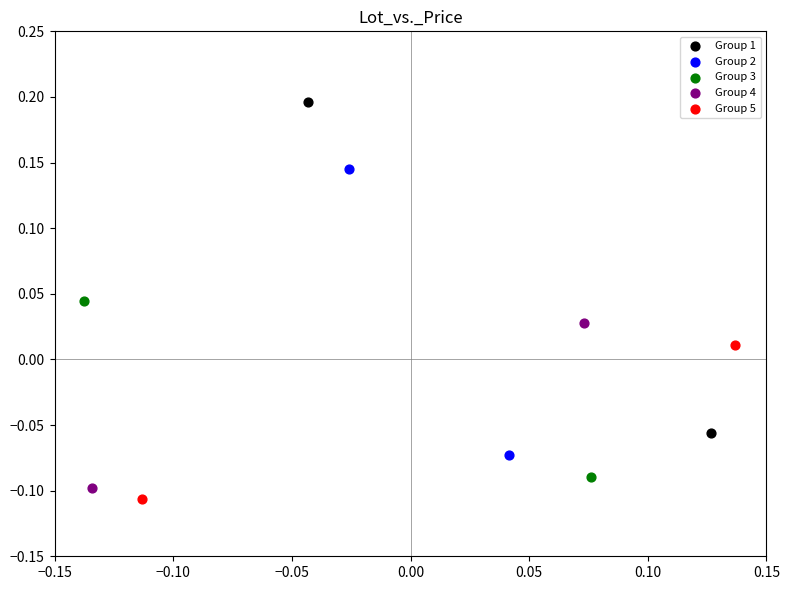

Which series reaches the minimum Y coordinate?

Group 5